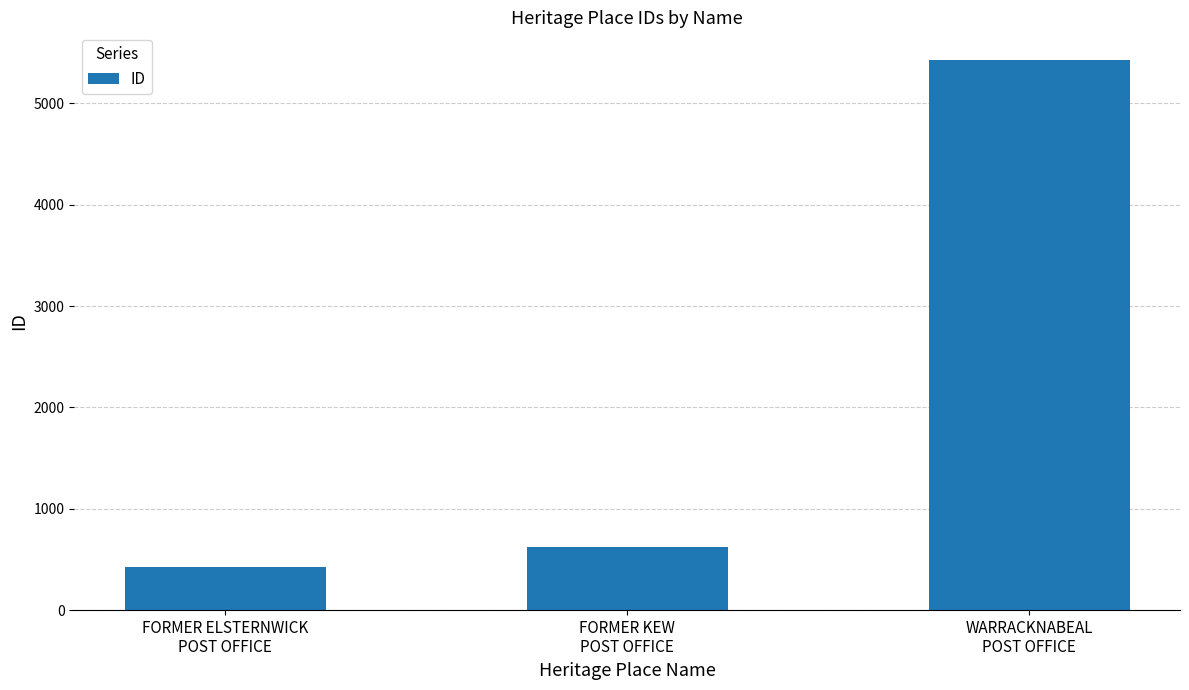

The value at WARRACKNABEAL
POST OFFICE is 3208. True or false?

False